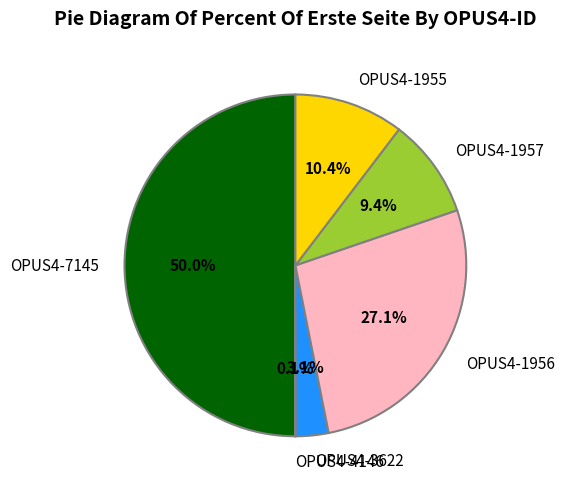

What is the largest slice in the pie chart?

OPUS4-7145